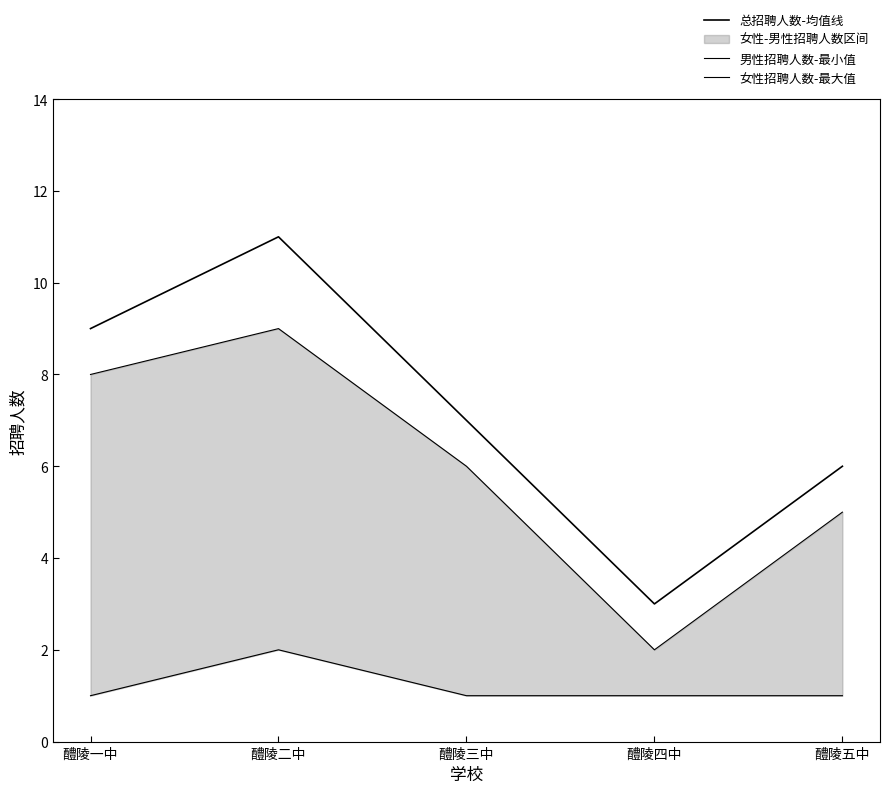

True or false: 男性招聘人数-最小值 and 总招聘人数-均值线 intersect in this chart.

False